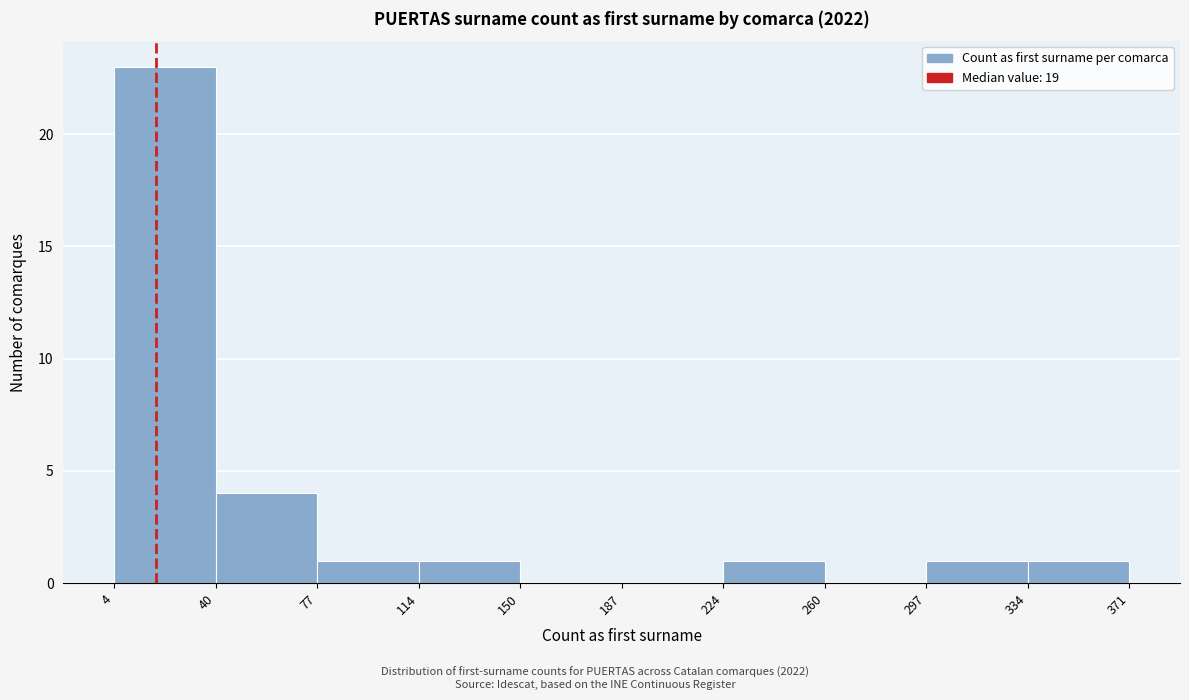

Reading left to right, transcribe this chart: for each bar, give the range it covers on the x-axis and its height. The values are not printed on the chart, so give them approximately, as read against the axis.

4 to 40: 23
40 to 77: 4
77 to 114: 1
114 to 150: 1
150 to 187: 0
187 to 224: 0
224 to 260: 1
260 to 297: 0
297 to 334: 1
334 to 371: 1